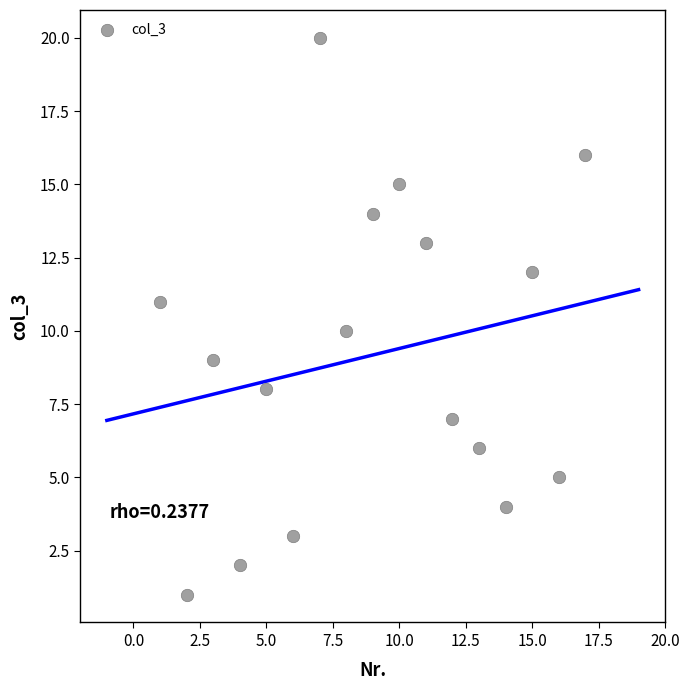

What is the range of X values (max minus min)?

16